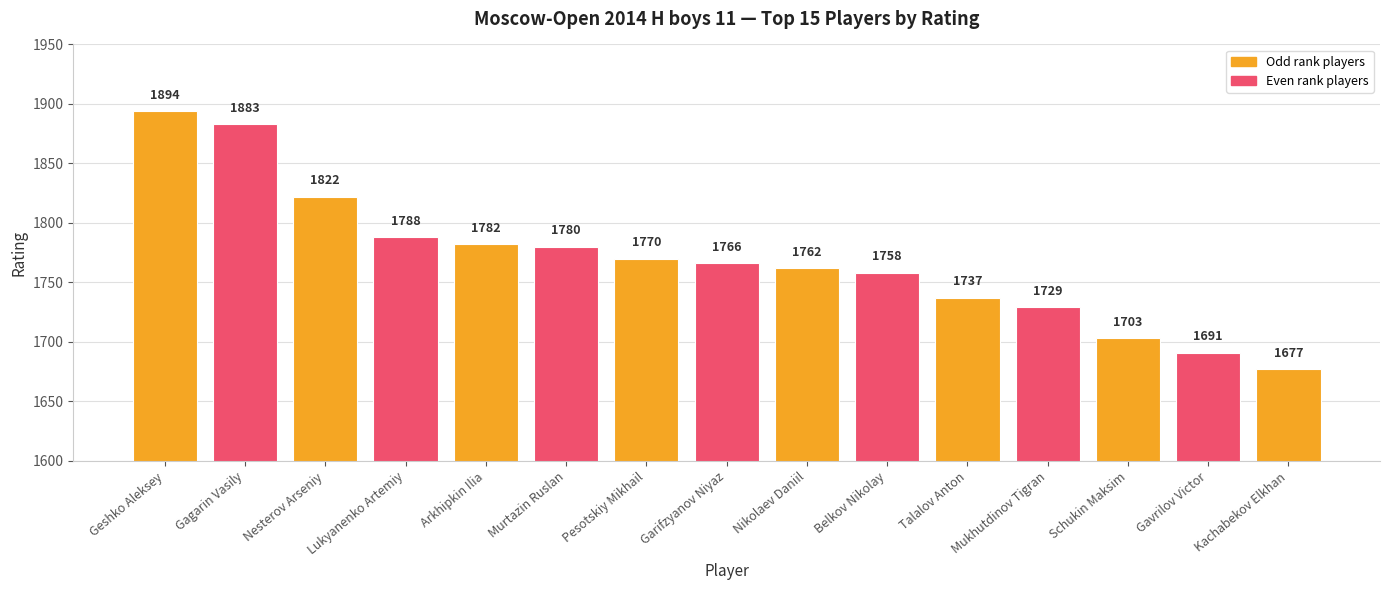

Rank the categories by value from lowest to highest.

Kachabekov Elkhan, Gavrilov Victor, Schukin Maksim, Mukhutdinov Tigran, Talalov Anton, Belkov Nikolay, Nikolaev Daniil, Garifzyanov Niyaz, Pesotskiy Mikhail, Murtazin Ruslan, Arkhipkin Ilia, Lukyanenko Artemiy, Nesterov Arseniy, Gagarin Vasily, Geshko Aleksey